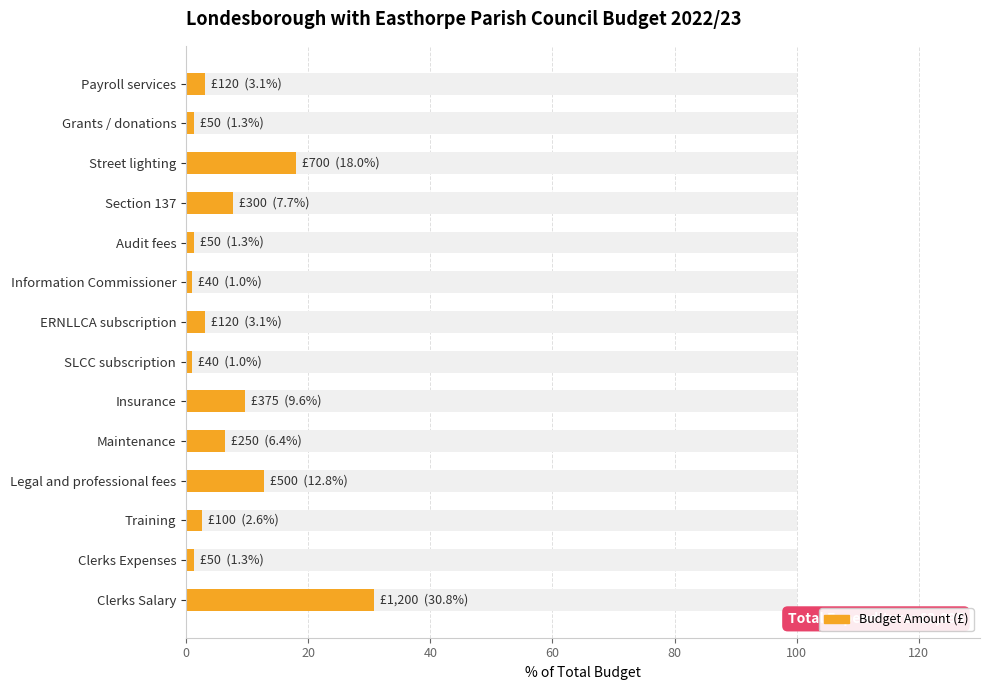

Count the number of data series in this chart.

1